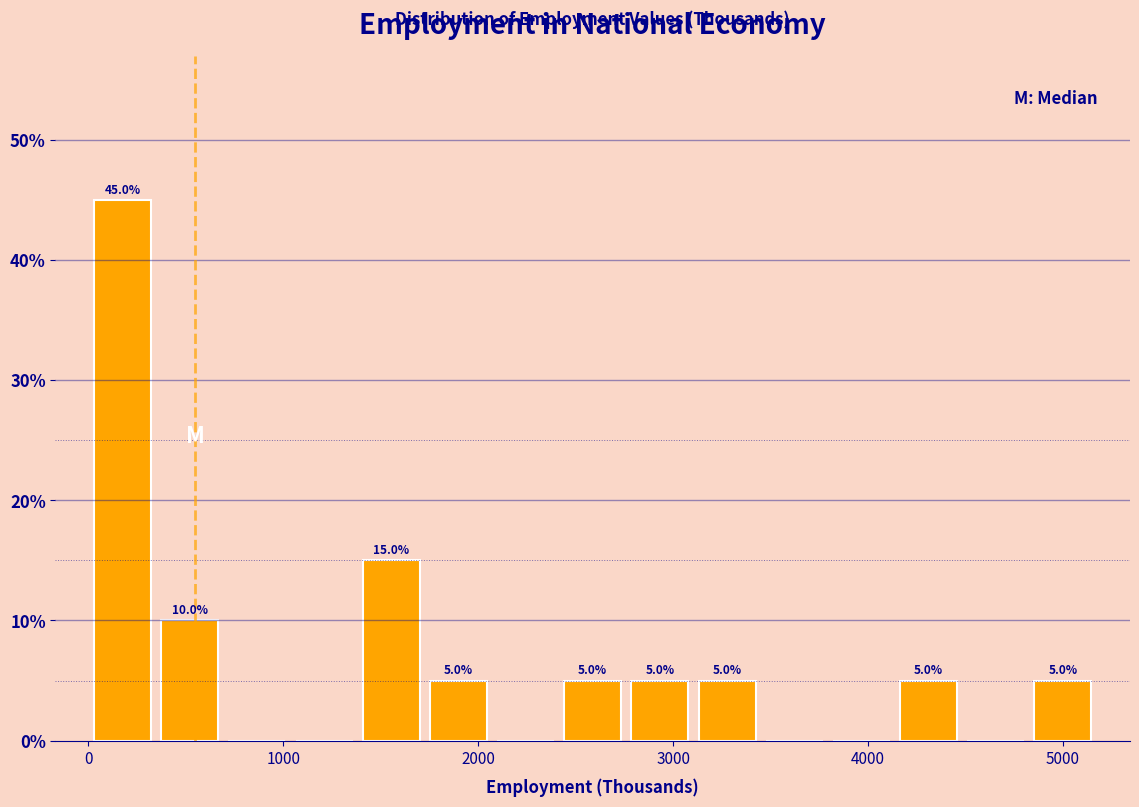

Read against the x-axis, roughly where is the centre of the tallest bar?

200